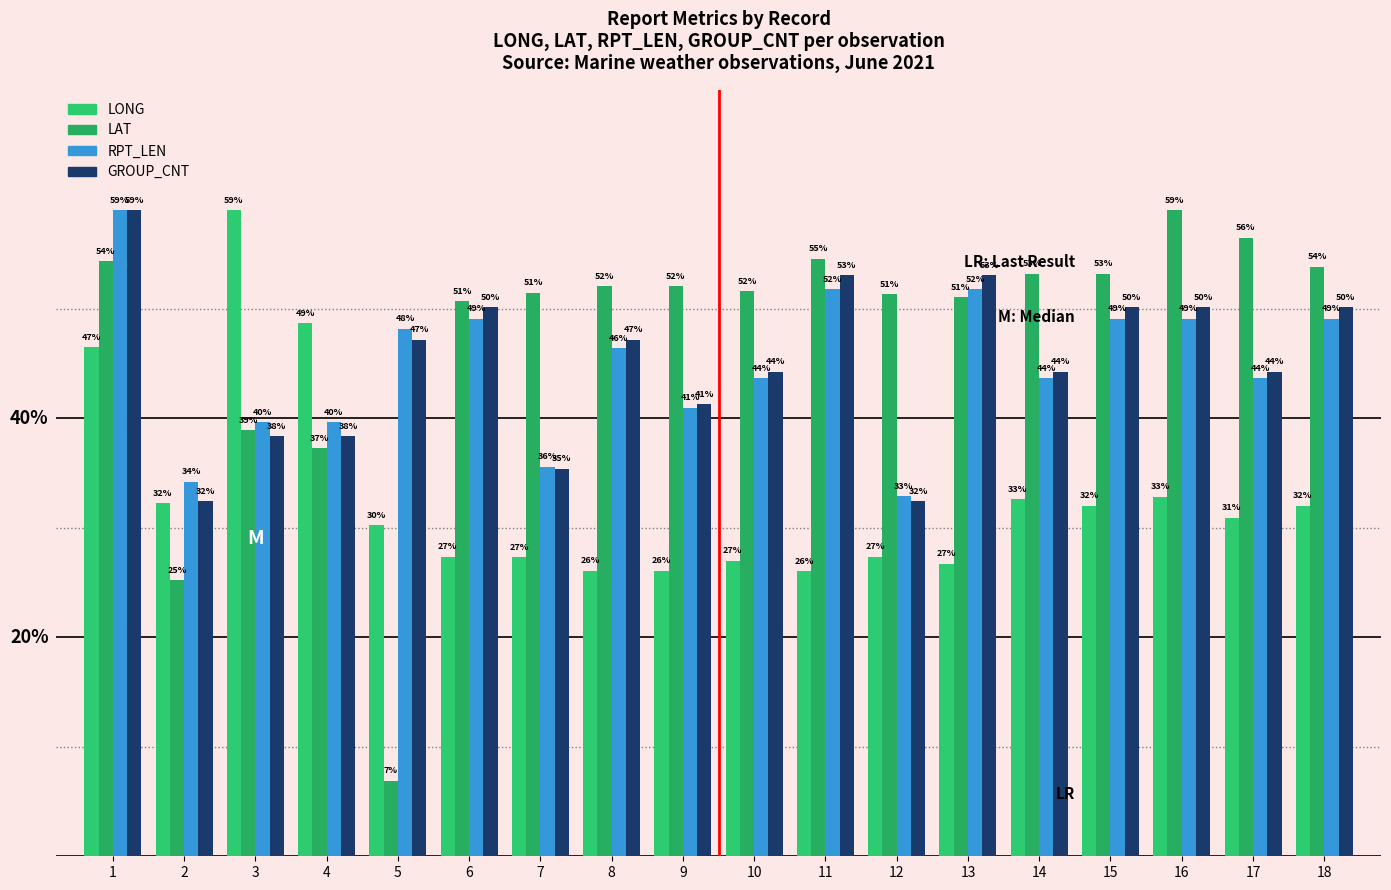

Where is LONG nearest to the value 42?

1